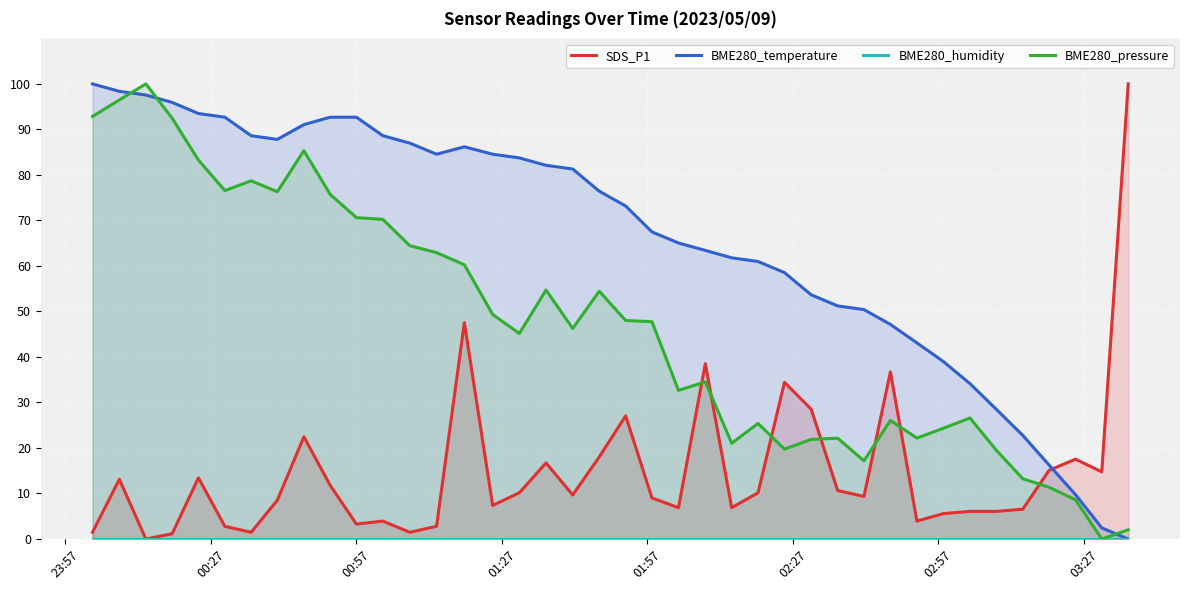

How many data points does each series have?

40